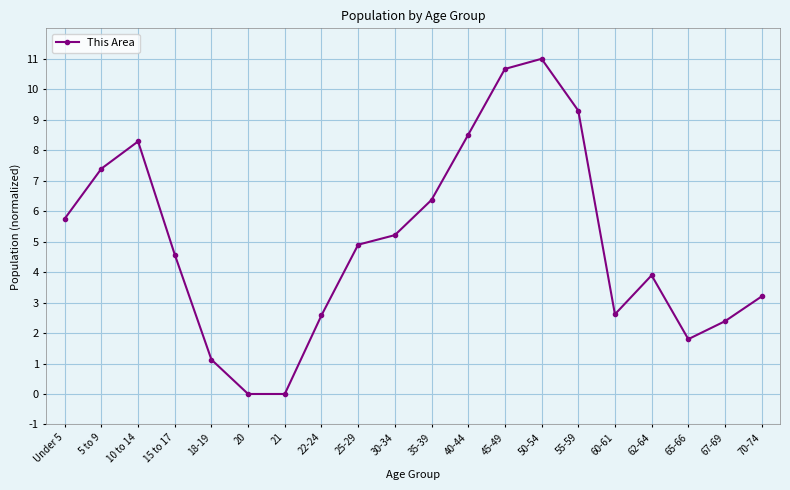

Which label corresponds to the largest value in the chart?

50-54